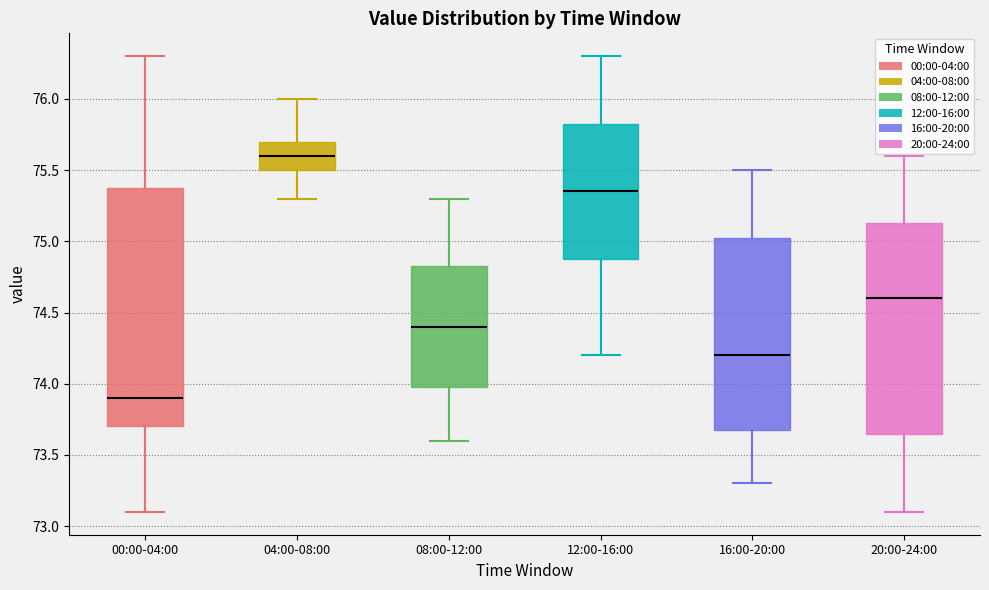

Where does the upper whisker of the box for 04:00-08:00 end on the y-axis? The values are not printed on the chart, so give them approximately, as read against the axis.

76.00